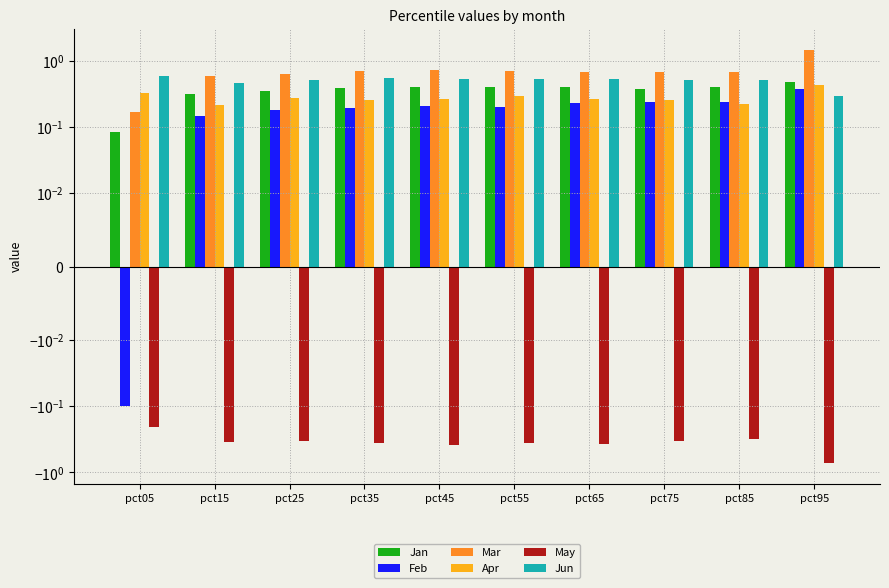

What is the value of the Jan bar at the 9th from the left?

0.4